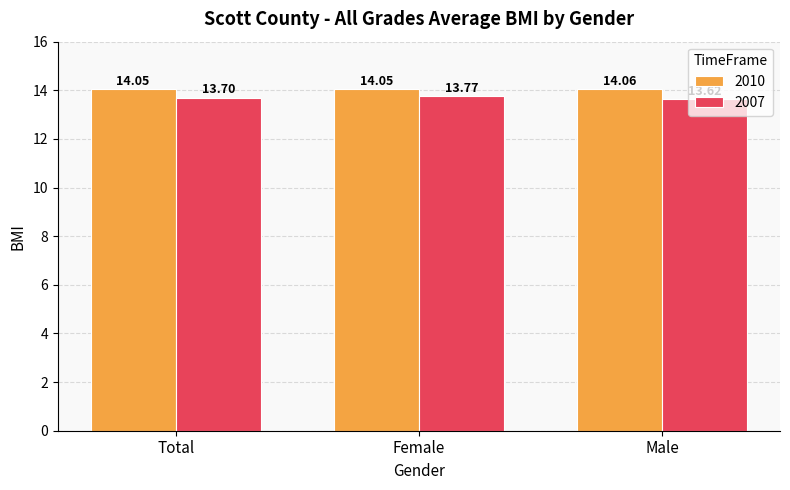

What are all the series names shown in the legend?

2010, 2007